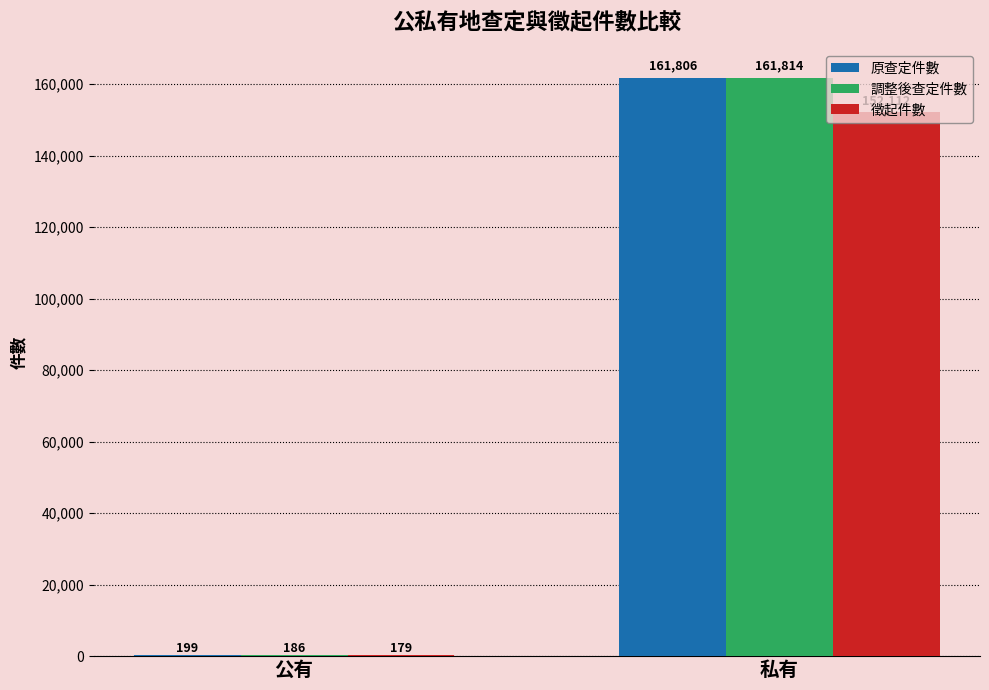

True or false: 原查定件數 has a value of 199 at 公有.

True